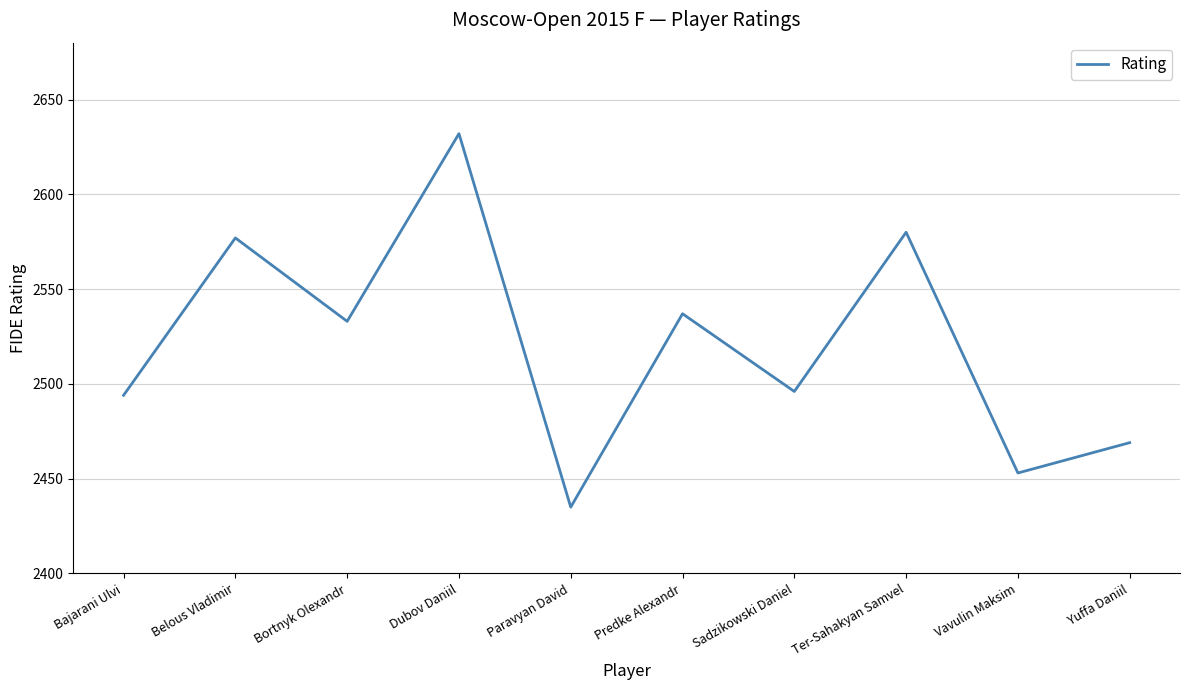

What position from the right is Bajarani Ulvi?

10